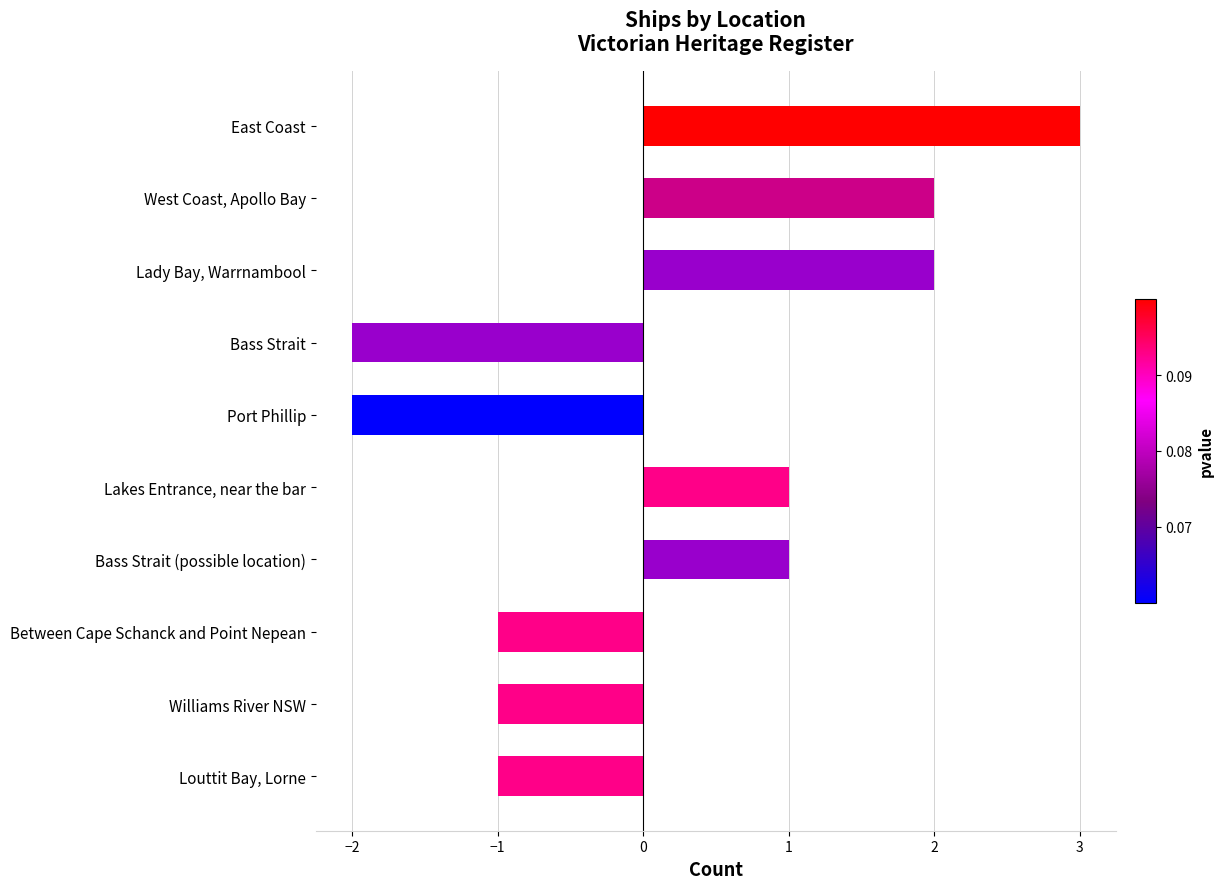

Are the bars horizontal?

Yes